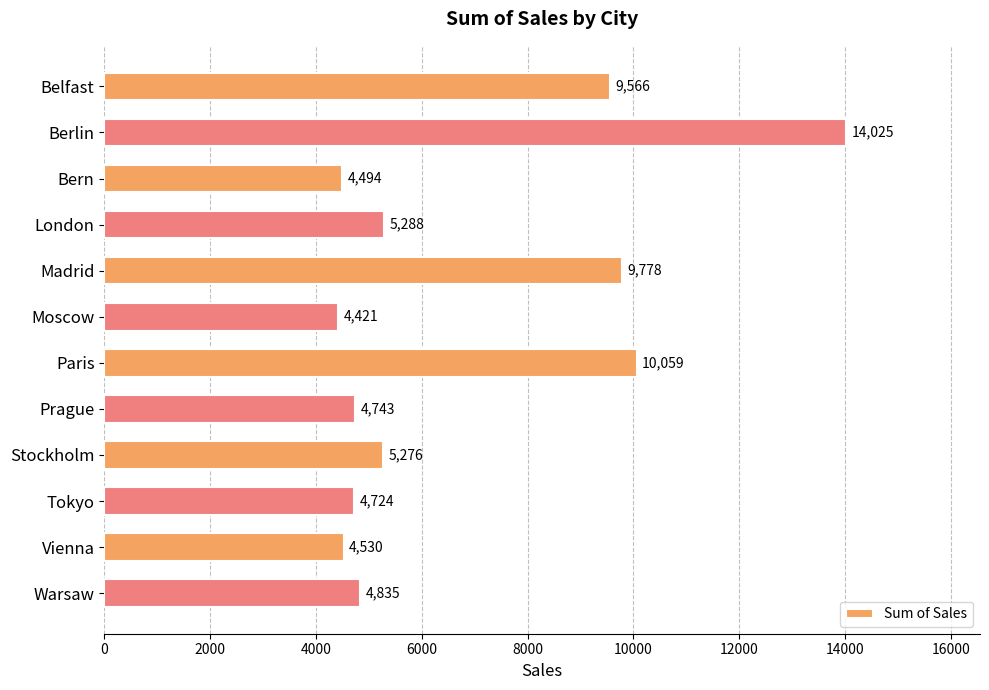

What is the smallest value displayed?

4421